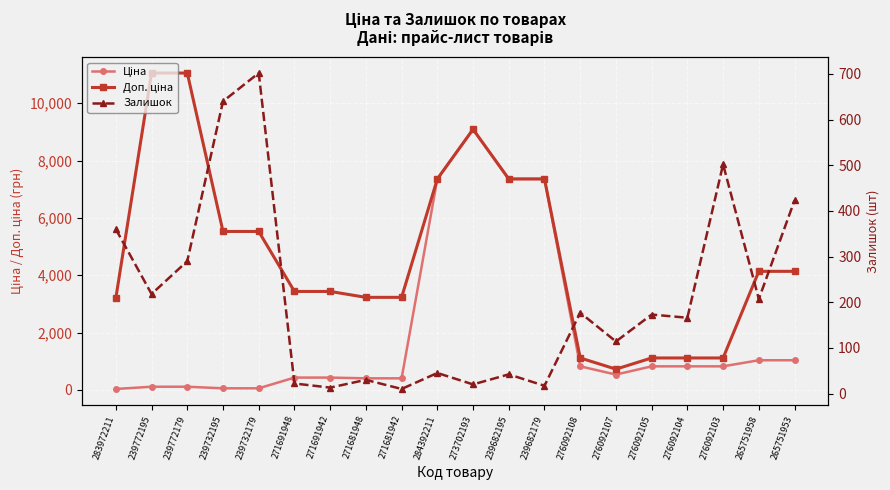

At which label does Доп. ціна reach its peak?

239772195